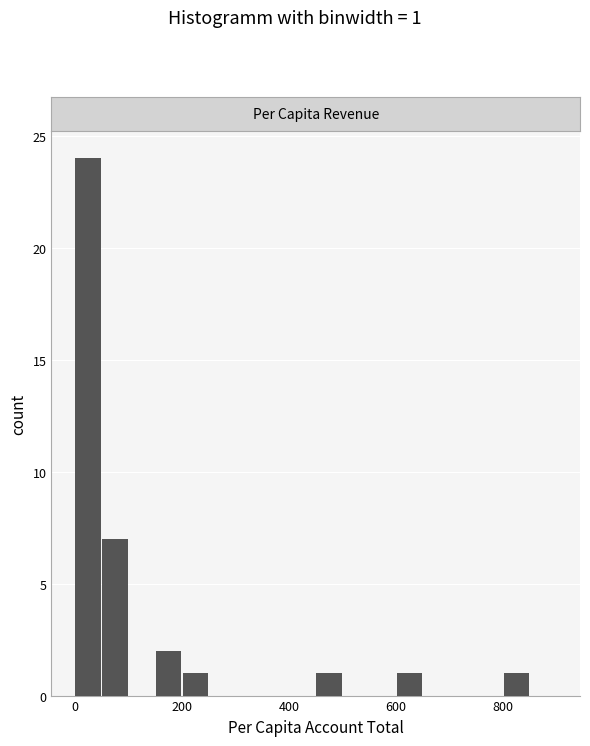

Around what value on the x-axis is the tallest bar? Give the approximate position of its centre, as read against the axis.

20